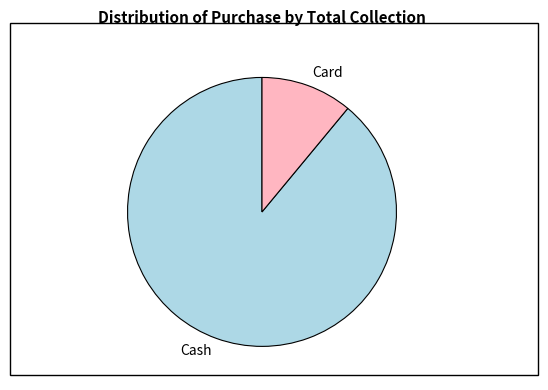

Count the number of slices in the pie.

2